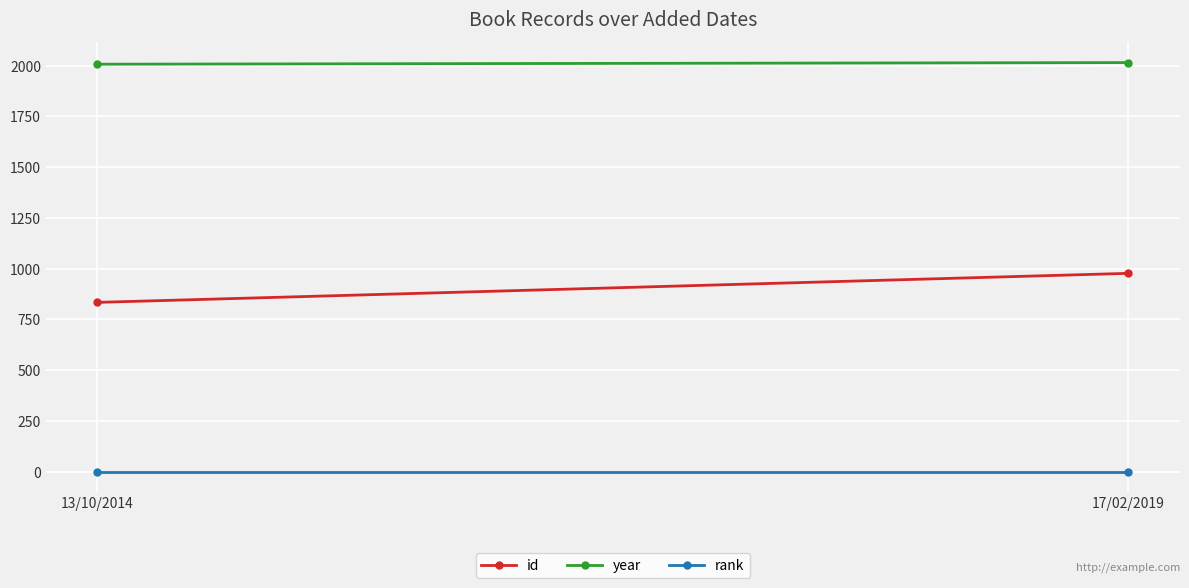

What are all the series names shown in the legend?

id, year, rank